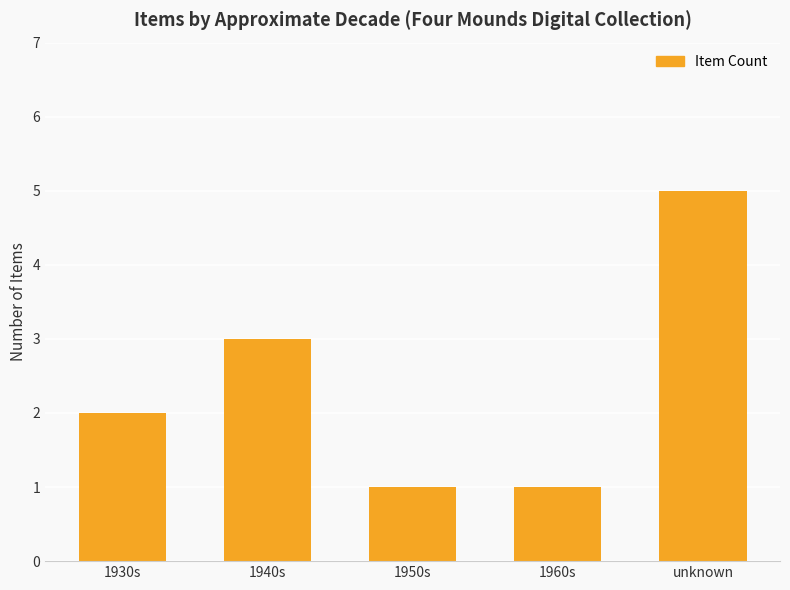

Reading left to right, list all the values displayed in this chart.

1930s=2	1940s=3	1950s=1	1960s=1	unknown=5